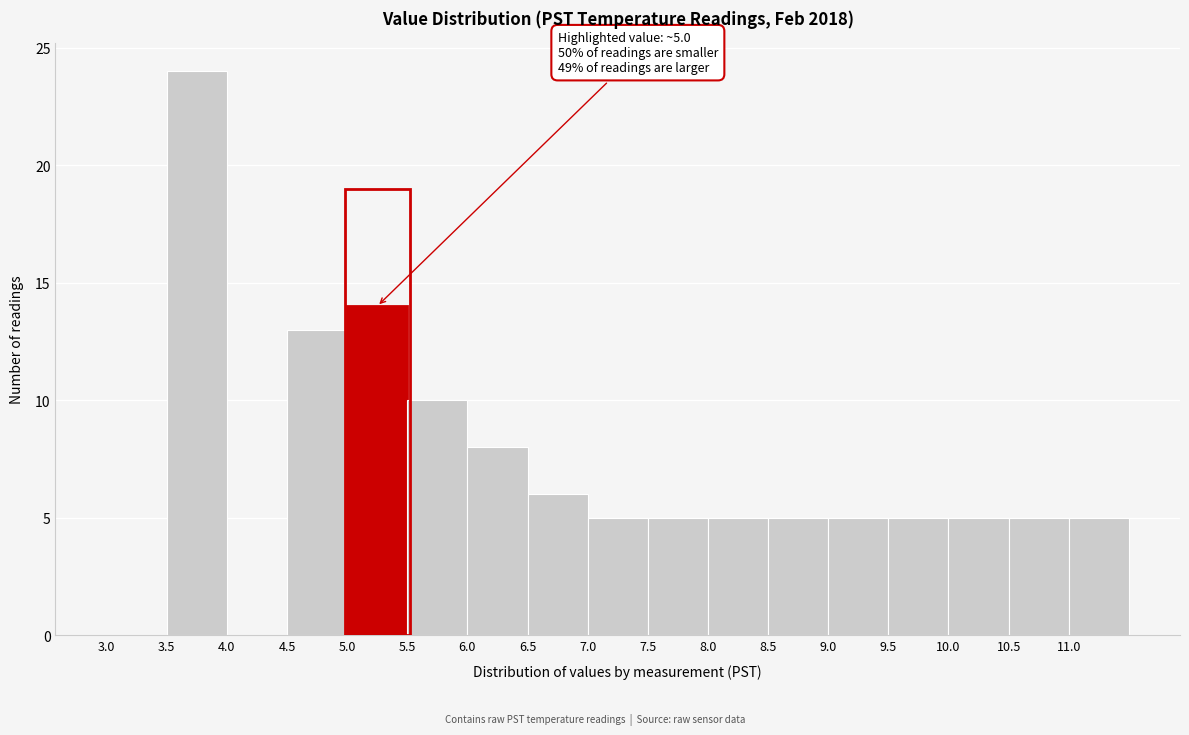

Over which range of the x-axis is the bar tallest?

3.5 to 4.0